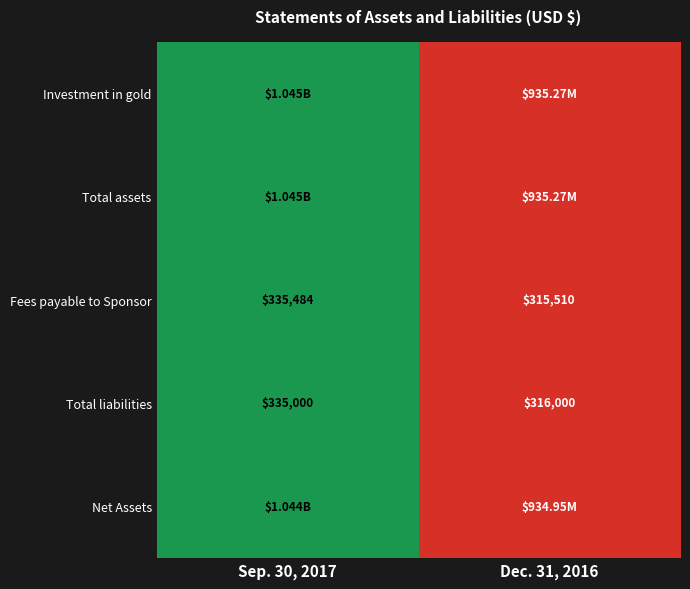

What is the difference between the maximum and minimum values in the Fees payable to Sponsor series?

19974